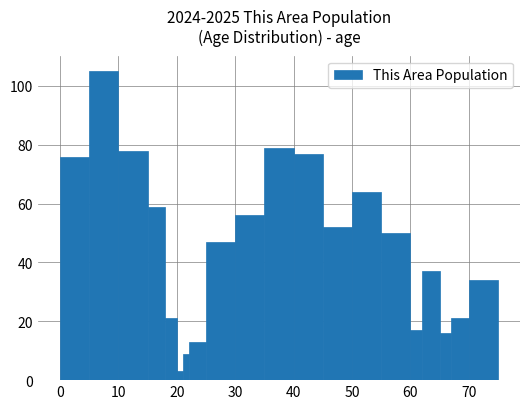

Read against the x-axis, roughly where is the centre of the tallest bar?

8